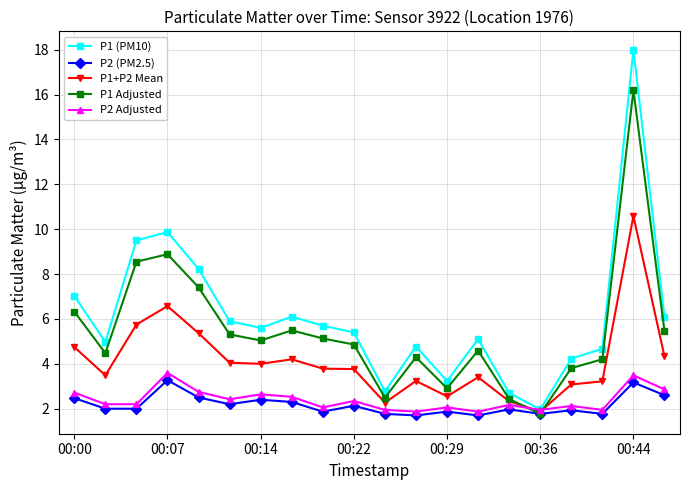

True or false: P1 (PM10) and P2 (PM2.5) intersect in this chart.

False